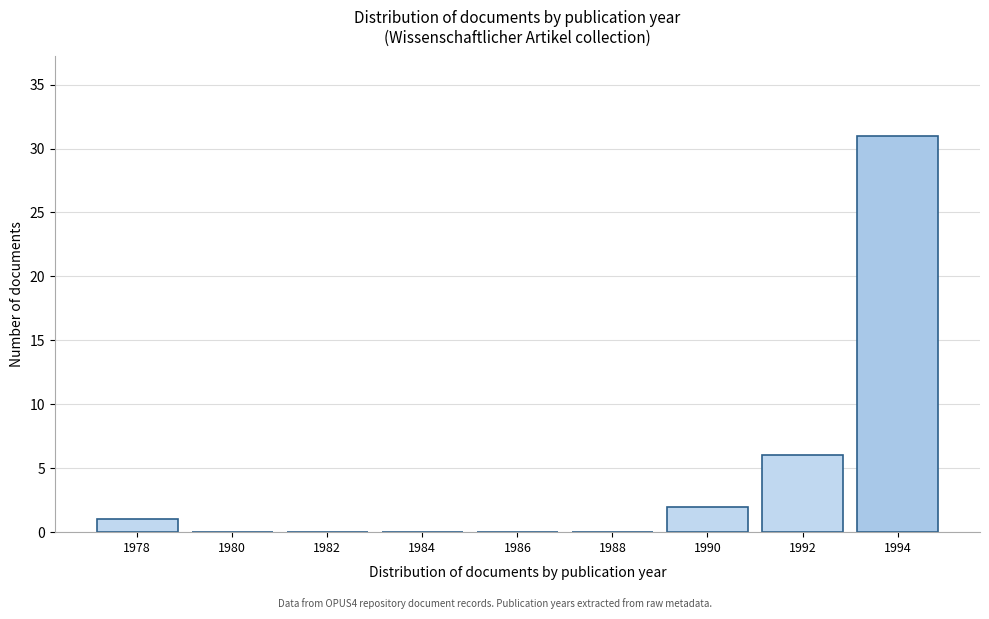

Which range on the x-axis has the tallest bar?

1993 to 1995